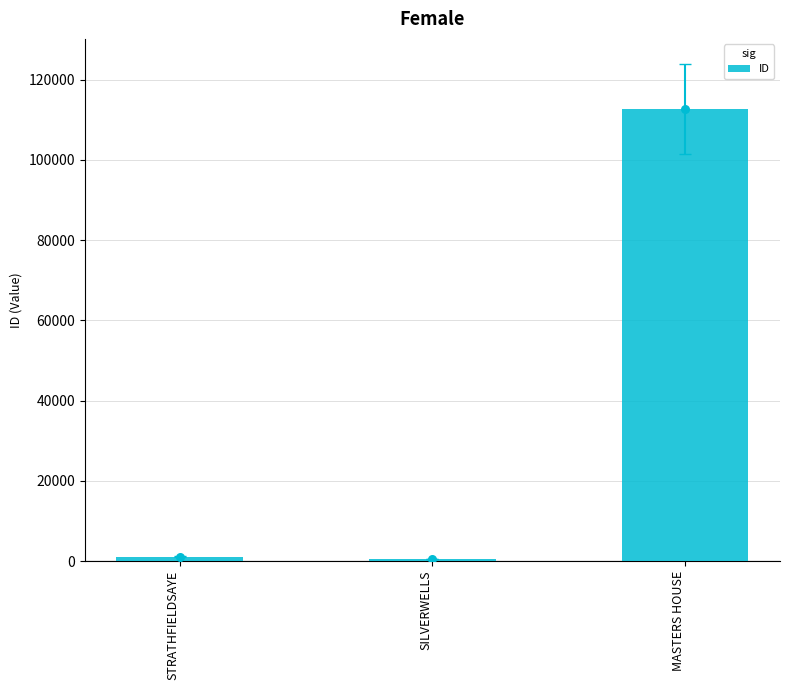

What is the ratio of the value at STRATHFIELDSAYE to the value at SILVERWELLS?

2.1